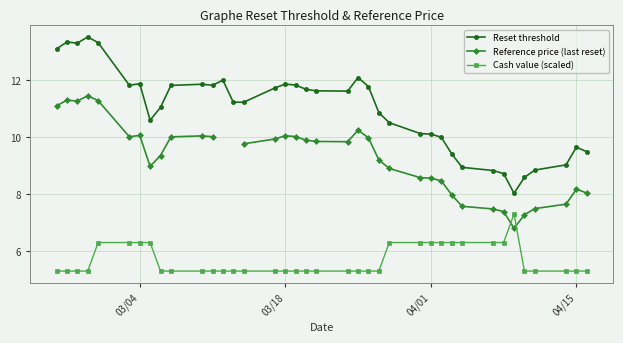

True or false: Reference price (last reset) and Reset threshold intersect in this chart.

False